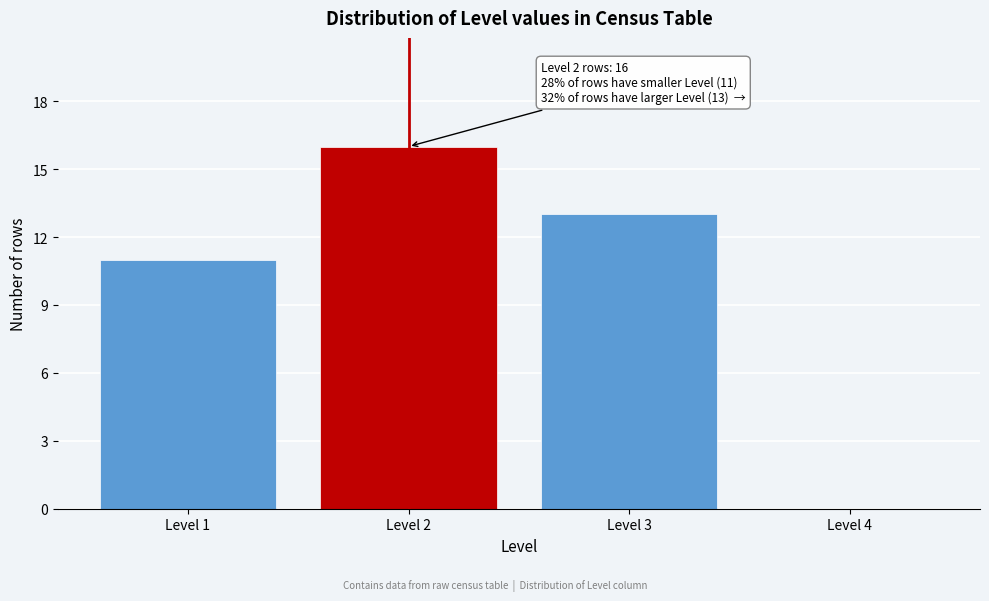

Over which range of the x-axis is the bar tallest?

1.5 to 2.5